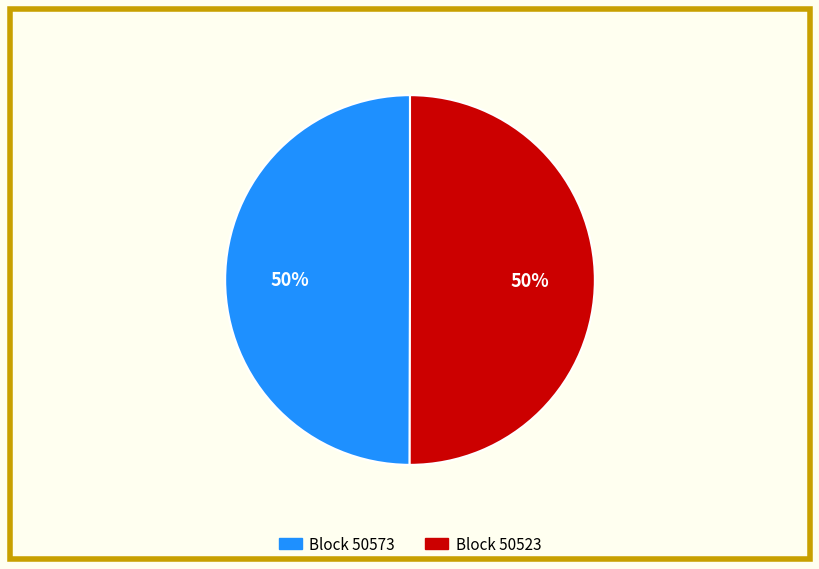

To the nearest percent, what is the average slice percentage?

50%